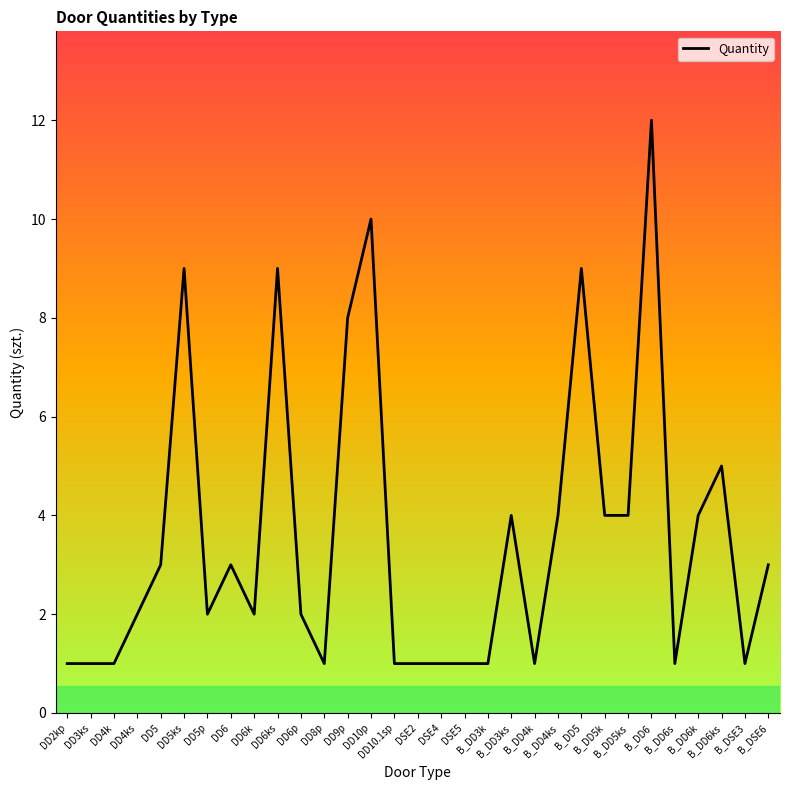

How many data points are less than 2?

12